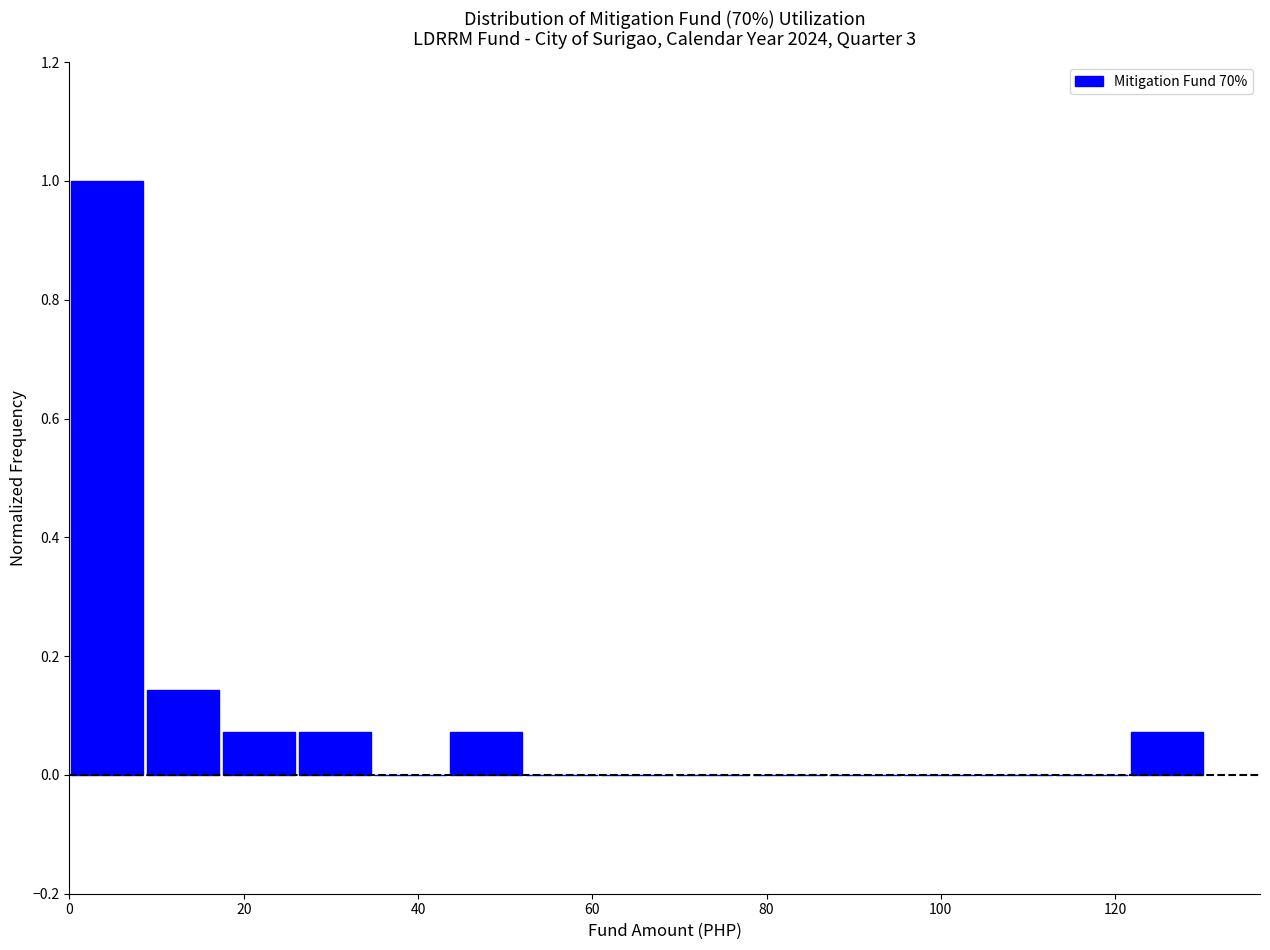

Which range on the x-axis has the tallest bar?

0 to 8